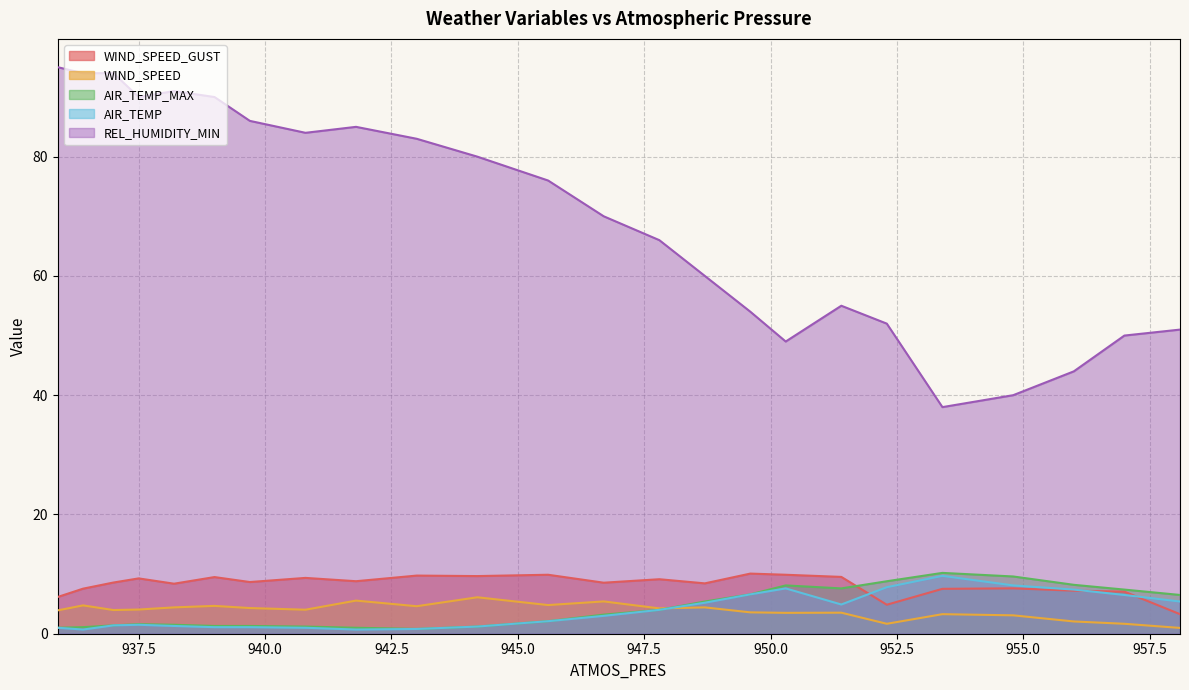

Reading left to right, extract all data points from this chart.

WIND_SPEED_GUST: 935.9=6.2	936.4=7.6	937.0=8.6	937.5=9.3	938.2=8.4	939.0=9.5	939.7=8.7	940.8=9.4	941.8=8.8	943.0=9.8	944.2=9.7	945.6=9.9	946.7=8.6	947.8=9.1	948.7=8.4	949.6=10.1	950.3=9.9	951.4=9.5	952.3=4.9	953.4=7.5	954.8=7.6	956.0=7.2	957.0=7.1	958.1=3.3
WIND_SPEED: 935.9=3.9	936.4=4.8	937.0=4.0	937.5=4.1	938.2=4.4	939.0=4.7	939.7=4.3	940.8=4.0	941.8=5.6	943.0=4.6	944.2=6.1	945.6=4.8	946.7=5.4	947.8=4.2	948.7=4.4	949.6=3.6	950.3=3.5	951.4=3.5	952.3=1.7	953.4=3.3	954.8=3.1	956.0=2.1	957.0=1.7	958.1=1.0
AIR_TEMP_MAX: 935.9=1.0	936.4=1.1	937.0=1.4	937.5=1.6	938.2=1.5	939.0=1.3	939.7=1.3	940.8=1.2	941.8=1.0	943.0=0.8	944.2=1.2	945.6=2.1	946.7=3.2	947.8=4.0	948.7=5.4	949.6=6.6	950.3=8.1	951.4=7.6	952.3=8.8	953.4=10.2	954.8=9.6	956.0=8.2	957.0=7.4	958.1=6.5
AIR_TEMP: 935.9=1.0	936.4=0.7	937.0=1.4	937.5=1.5	938.2=1.3	939.0=1.1	939.7=1.1	940.8=1.0	941.8=0.7	943.0=0.8	944.2=1.2	945.6=2.1	946.7=3.0	947.8=4.0	948.7=5.2	949.6=6.6	950.3=7.6	951.4=4.9	952.3=7.8	953.4=9.7	954.8=8.1	956.0=7.4	957.0=6.5	958.1=5.4
REL_HUMIDITY_MIN: 935.9=95.0	936.4=94.0	937.0=94.0	937.5=90.0	938.2=91.0	939.0=90.0	939.7=86.0	940.8=84.0	941.8=85.0	943.0=83.0	944.2=80.0	945.6=76.0	946.7=70.0	947.8=66.0	948.7=60.0	949.6=54.0	950.3=49.0	951.4=55.0	952.3=52.0	953.4=38.0	954.8=40.0	956.0=44.0	957.0=50.0	958.1=51.0